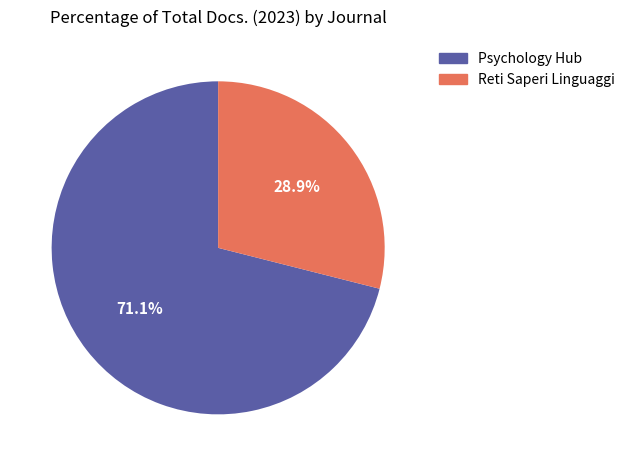

How much of the chart is everything except Reti Saperi Linguaggi?

71.1%